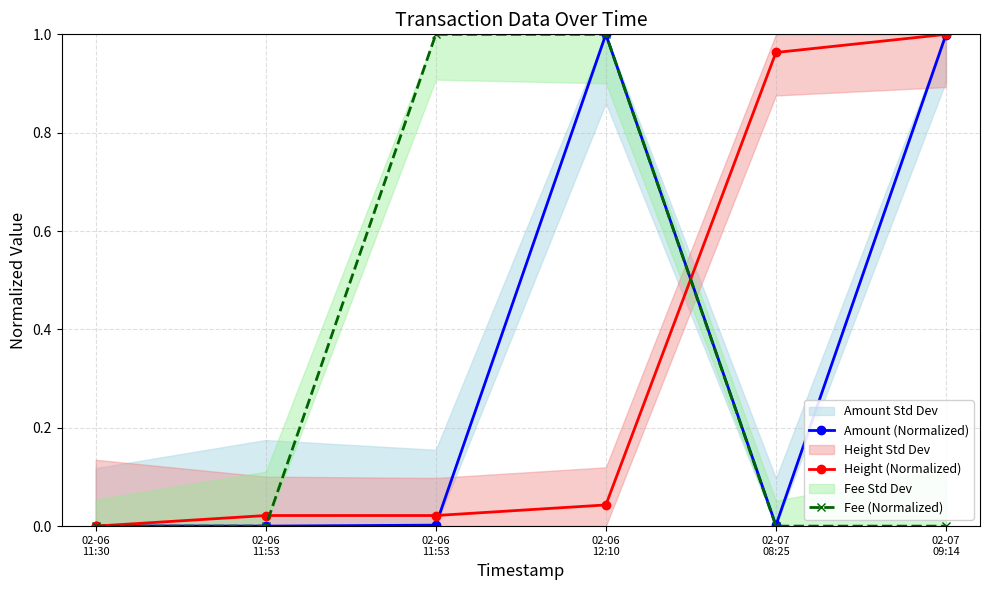

Which series ends up on top after the final intersection of Amount (Normalized) and Height (Normalized)?

Height (Normalized)